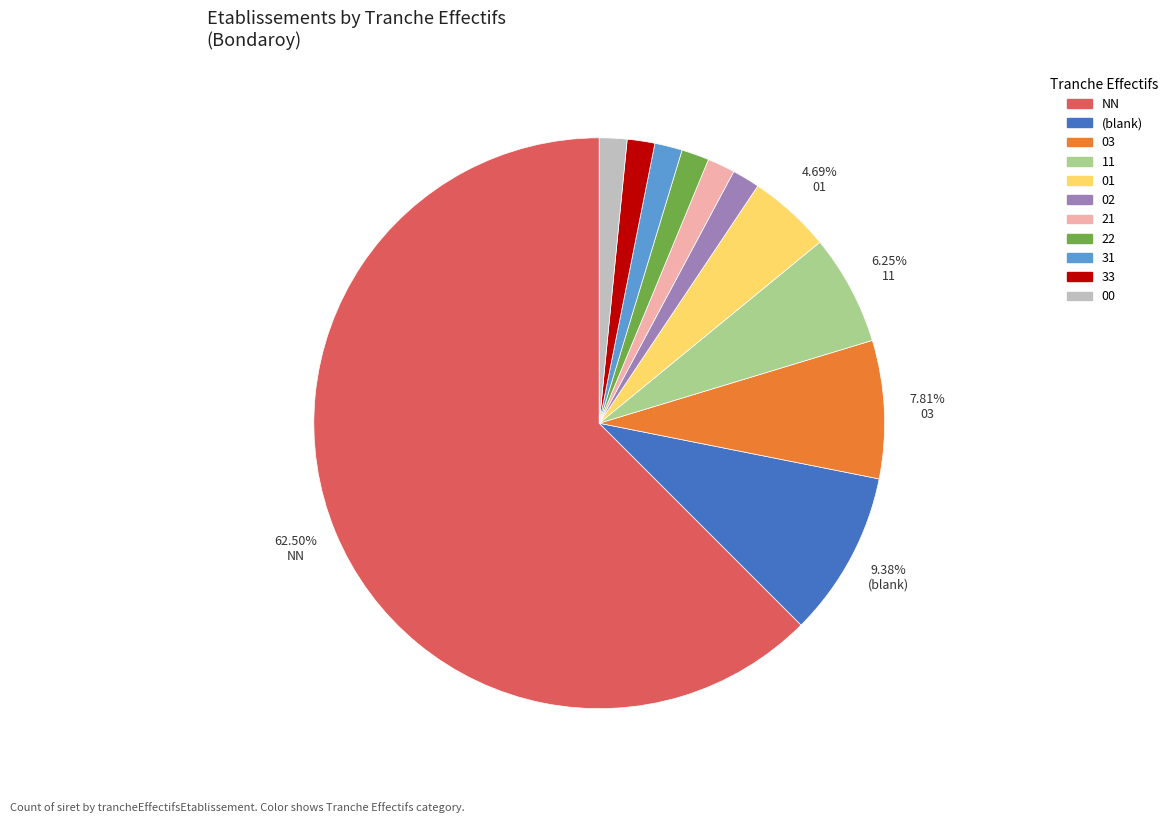

Does any single category account for the majority?

Yes